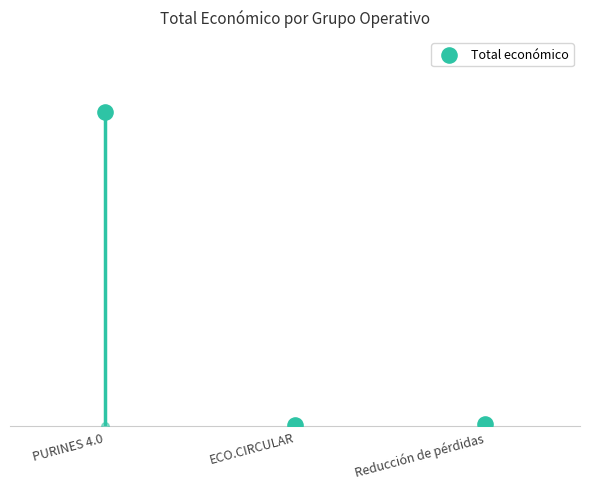

What is the ratio of the value at PURINES 4.0 to the value at ECO.CIRCULAR?

198.0